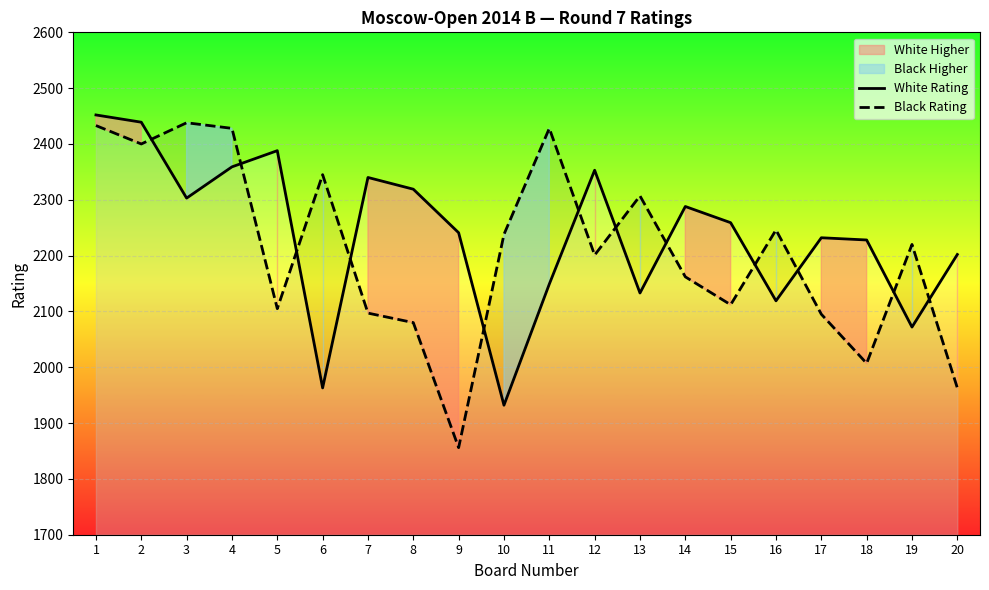

Is it true that White Rating equals 2353 at 12?

True